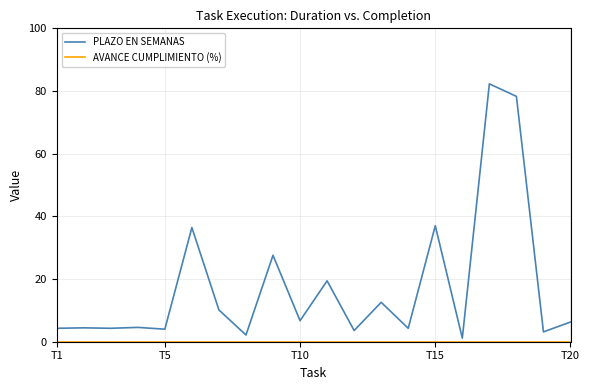

Which series has the largest total across all categories?

PLAZO EN SEMANAS